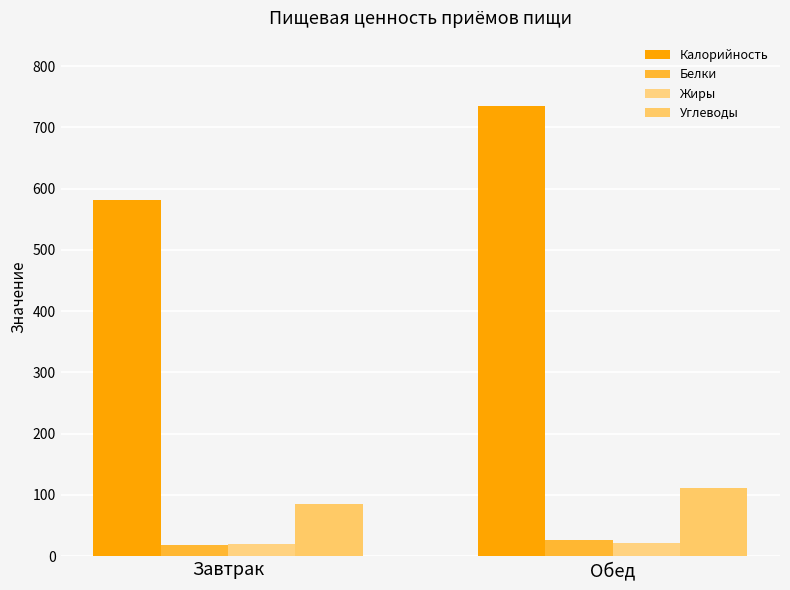

The value of Жиры at Завтрак is 19.9. True or false?

True